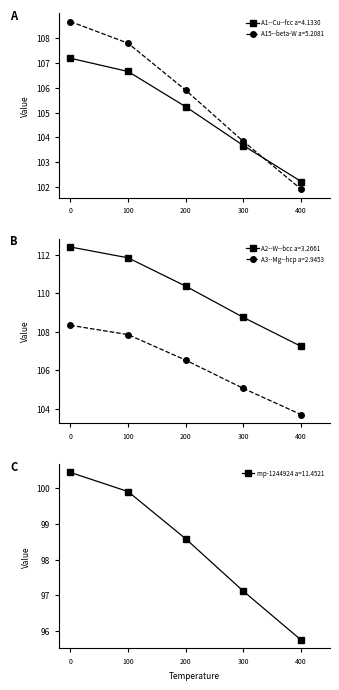

What is the maximum value shown in the chart?

112.4